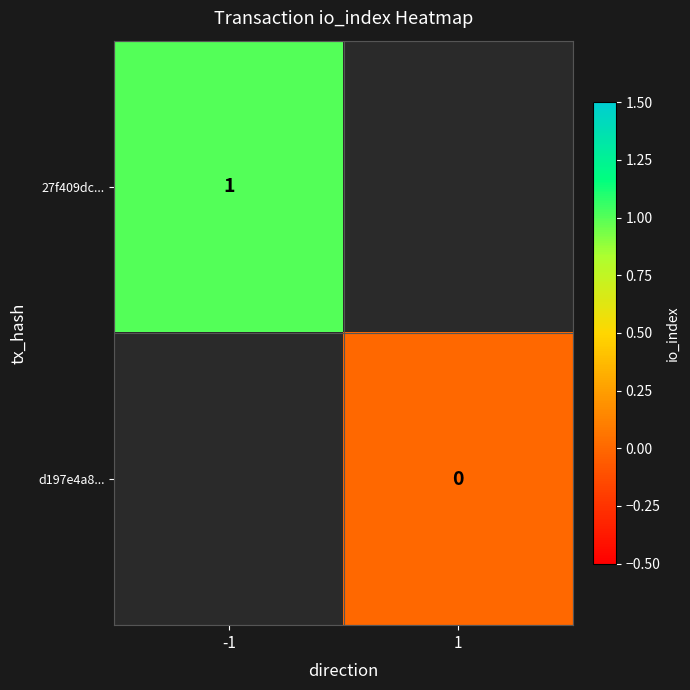

The 27f409dc... series shows 1 at -1. True or false?

True